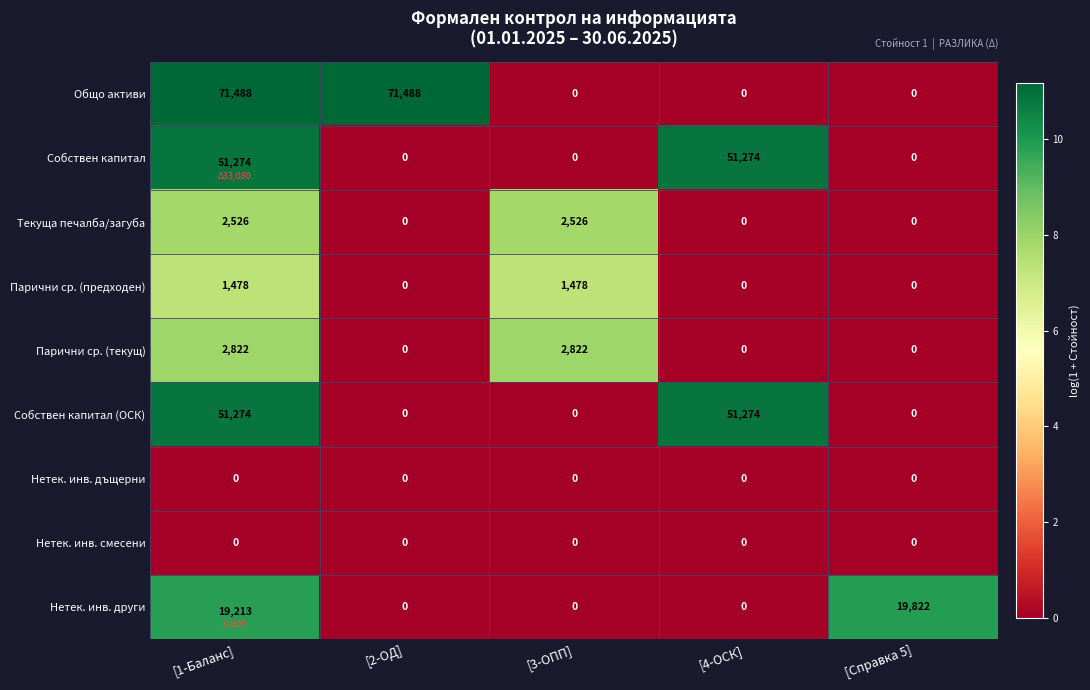

What is the total value across all series at [Справка 5]?

19822